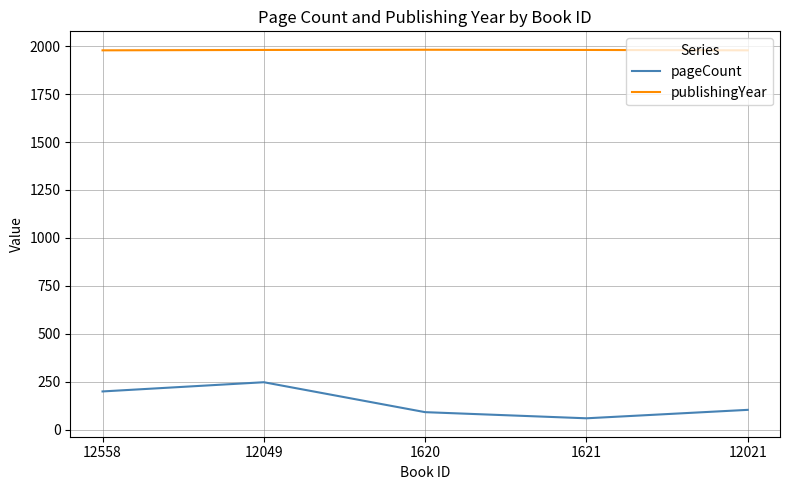

True or false: pageCount has a value of 60 at 1621.

True